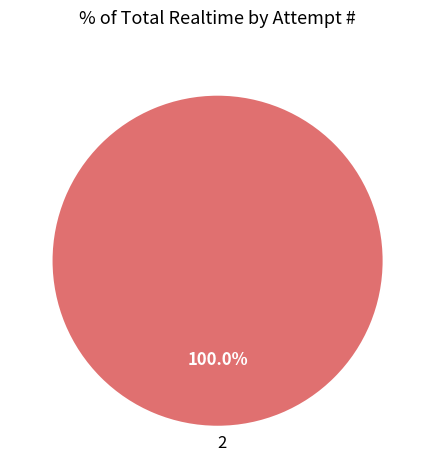

Does 2 represent more than half of the total?

Yes